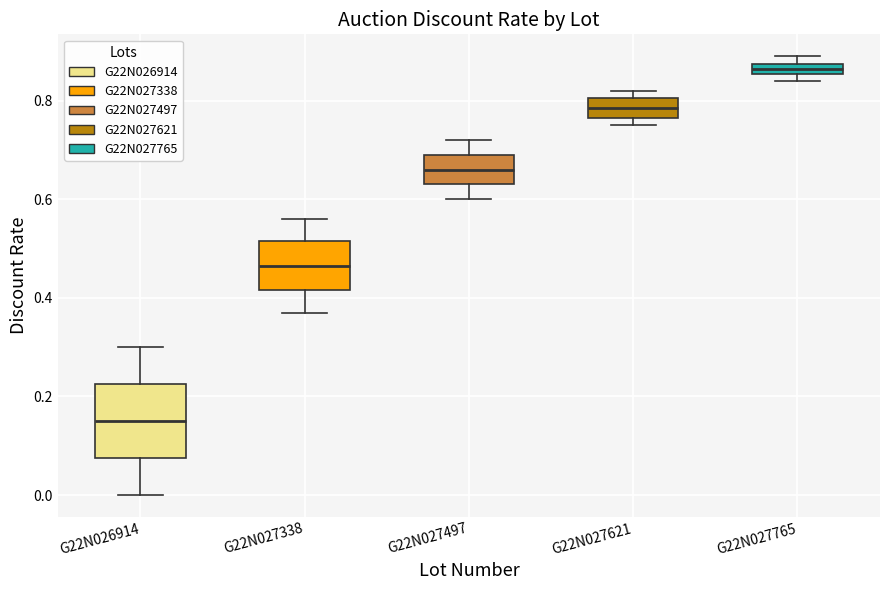

Which box's median line is the highest?

G22N027765